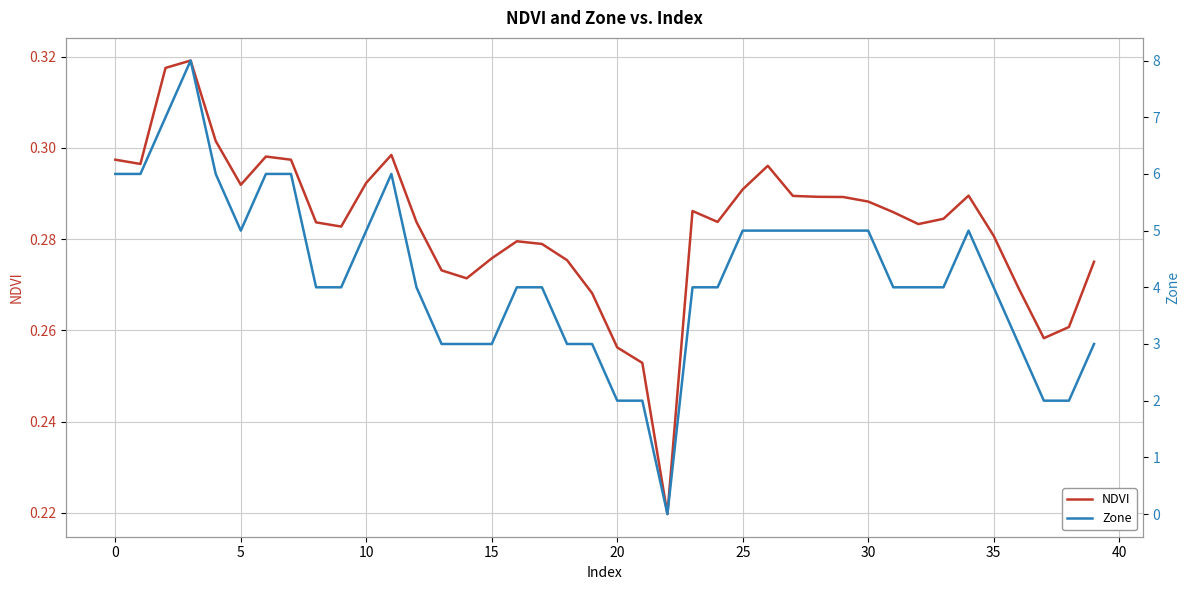

Read the NDVI value at 24.

0.3